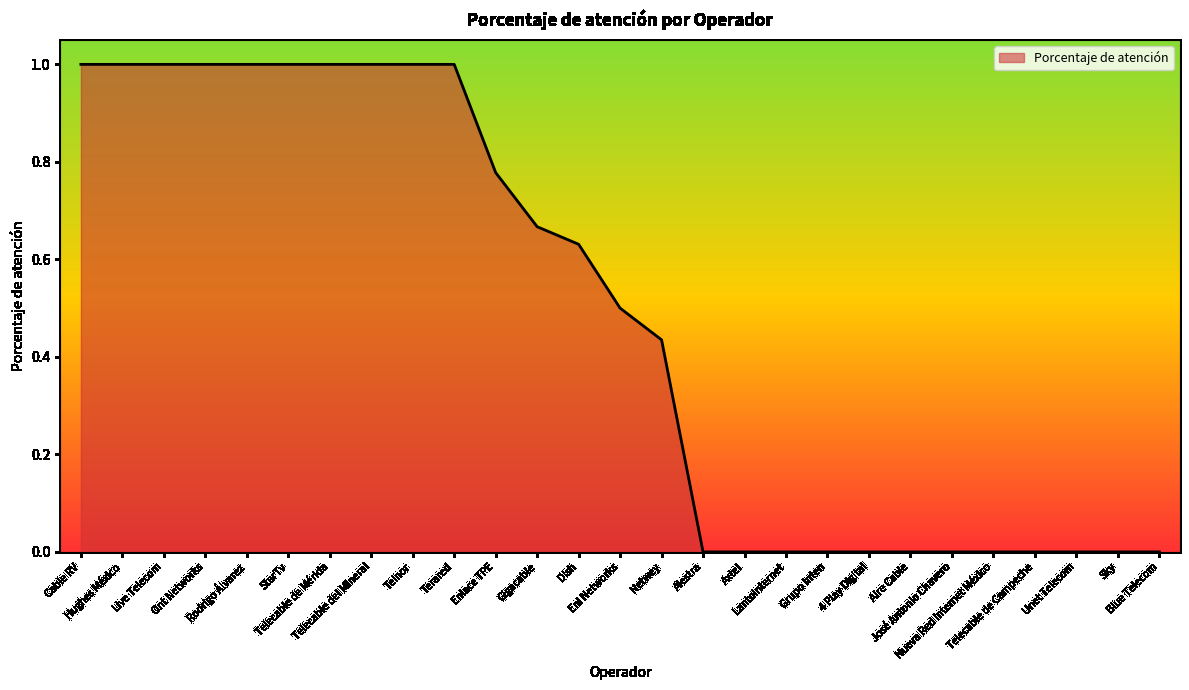

What is the difference between the maximum and minimum values?

1.0